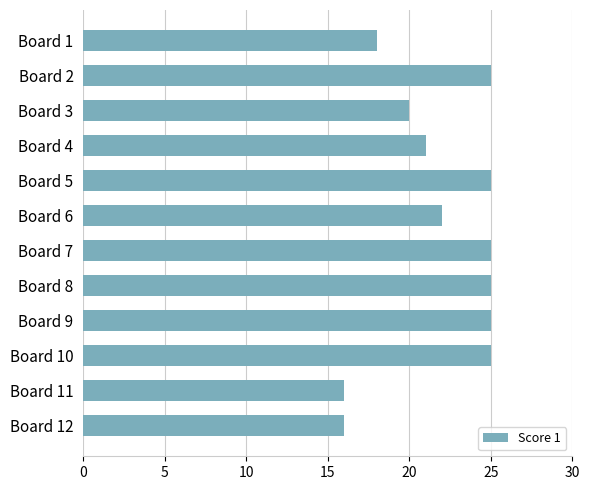

Is it true that the value at Board 8 is 25?

True